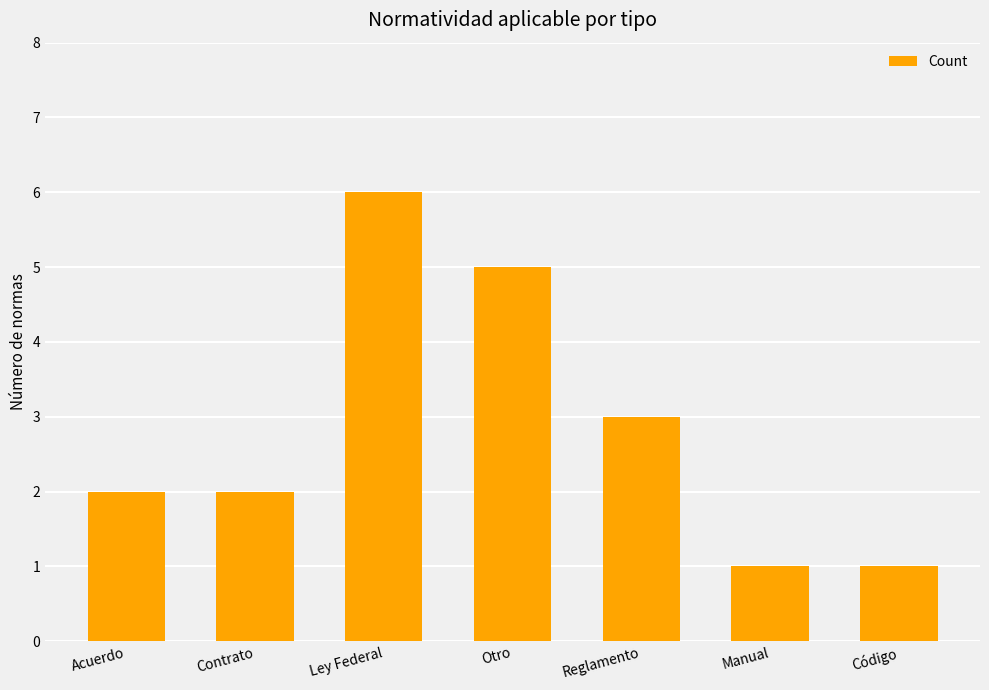

What is the label of the 5th bar from the right?

Ley Federal